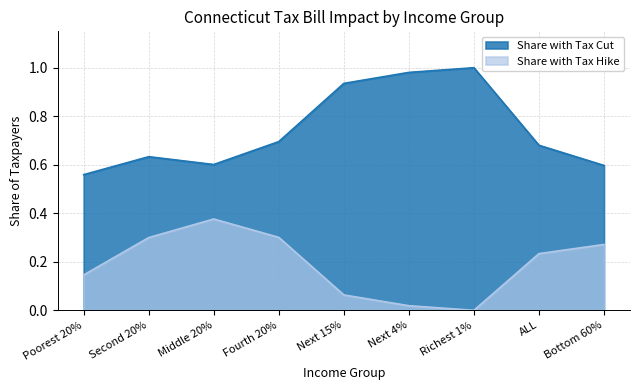

Rank the series by their average value, from highest to lowest.

Share with Tax Cut, Share with Tax Hike